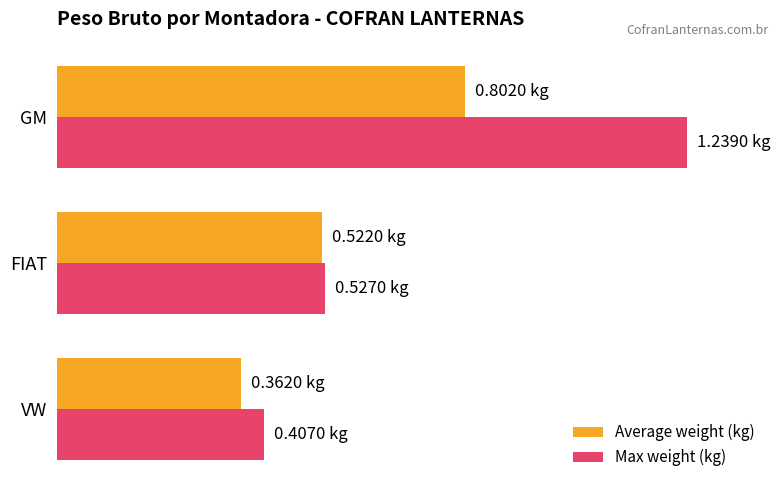

What are all the series names shown in the legend?

Average weight (kg), Max weight (kg)